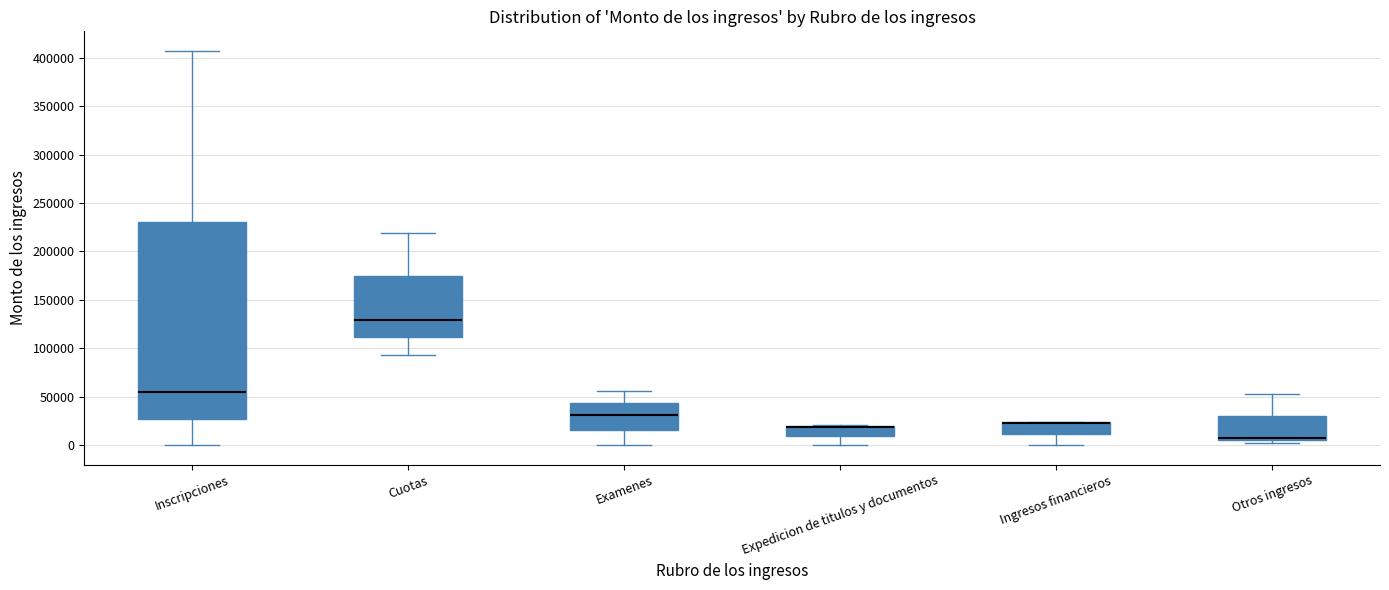

Which box is the tallest, from its lower edge to its upper edge?

Inscripciones